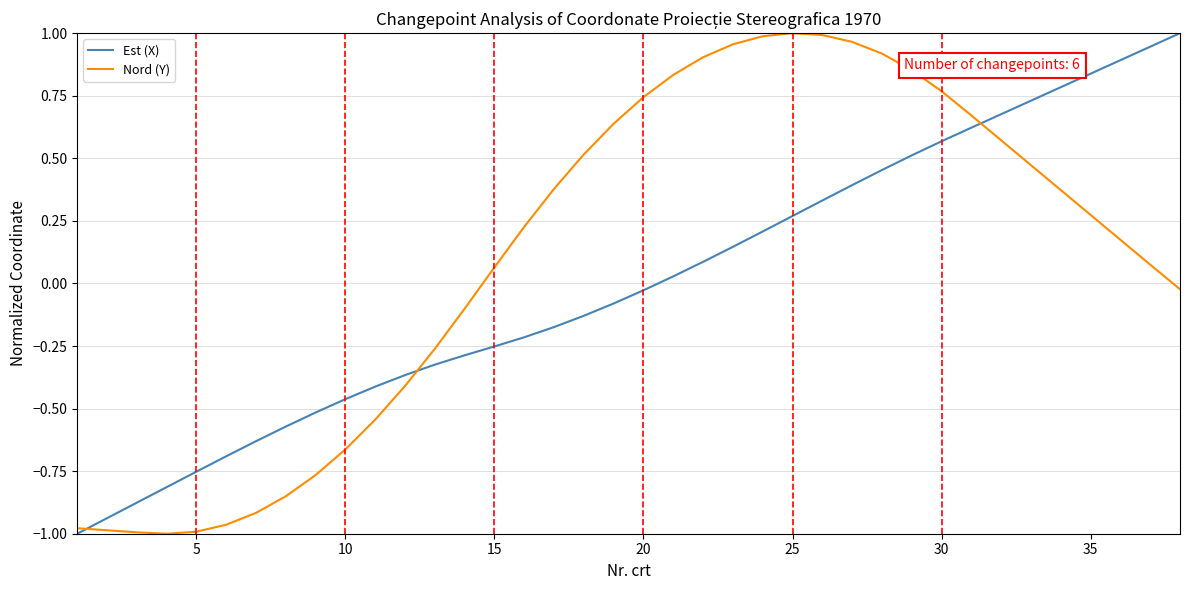

Which series has the largest total across all categories?

Nord (Y)